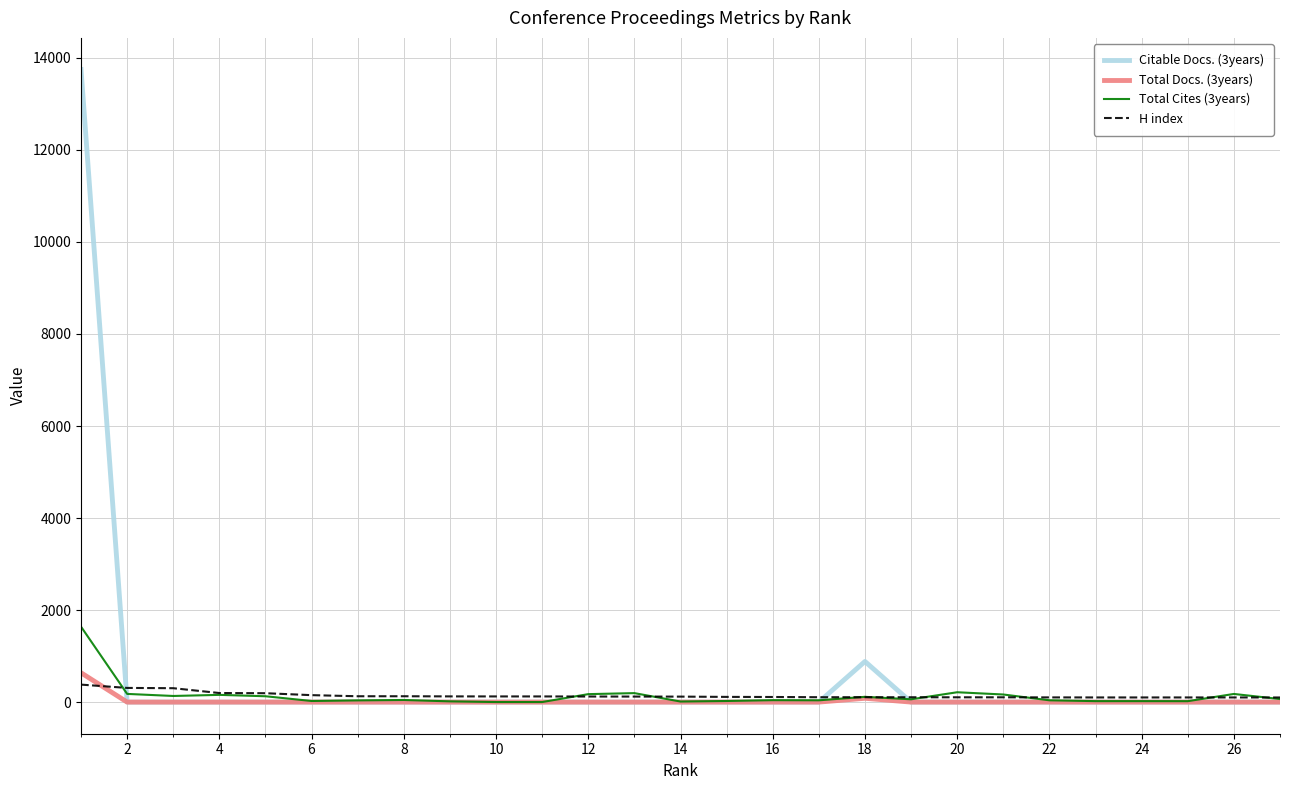

Which series has the widest spread of values?

Citable Docs. (3years)